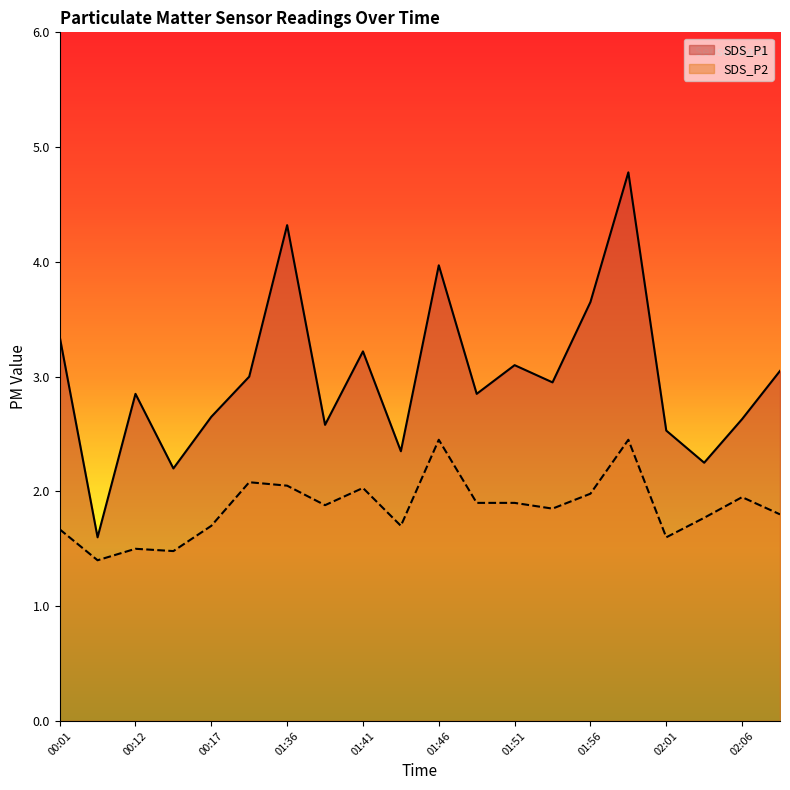

True or false: SDS_P1 and SDS_P2 cross at least once.

False